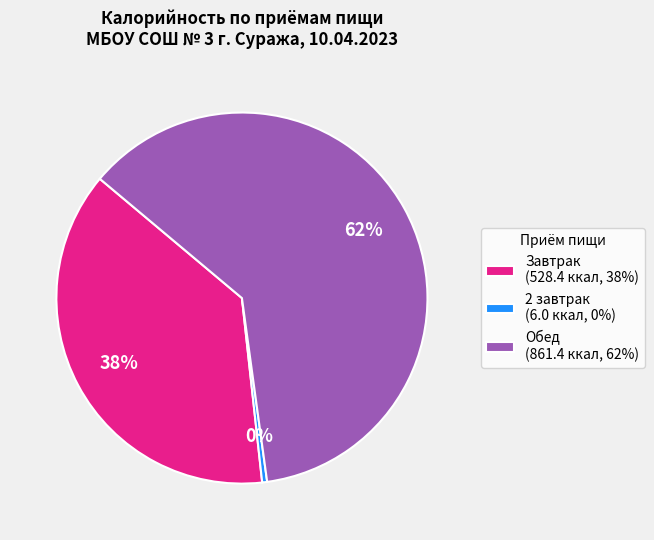

Between 2 завтрак (6.0 ккал, 0%) and Обед (861.4 ккал, 62%), which is larger?

Обед (861.4 ккал, 62%)